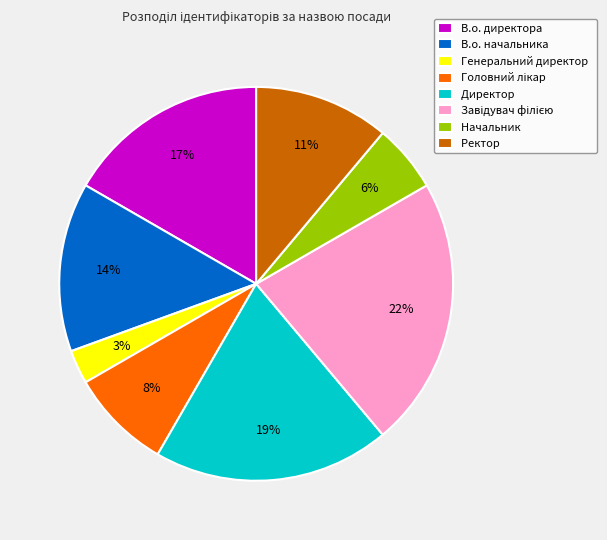

Is it true that Директор is 33% of the pie?

False